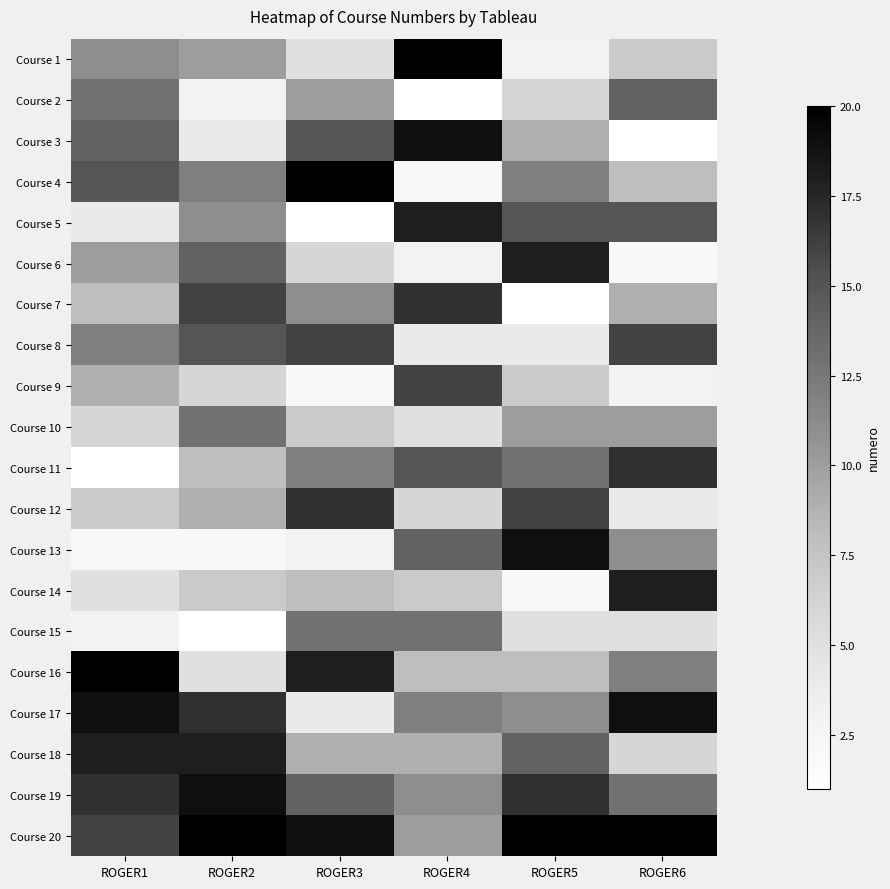

Between ROGER3 and ROGER4, which is larger?

ROGER4